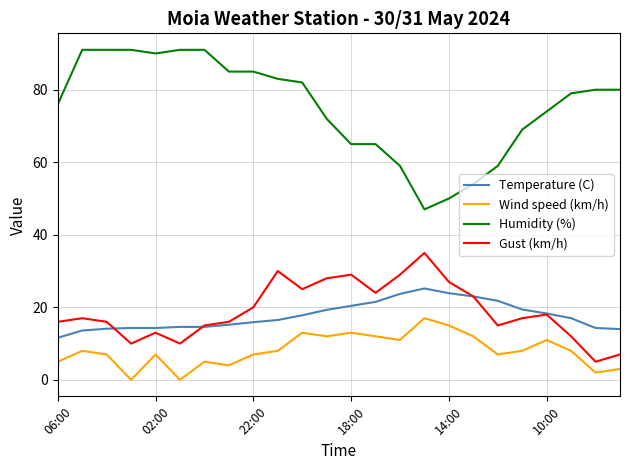

Does the chart display data point markers on the line(s)?

No